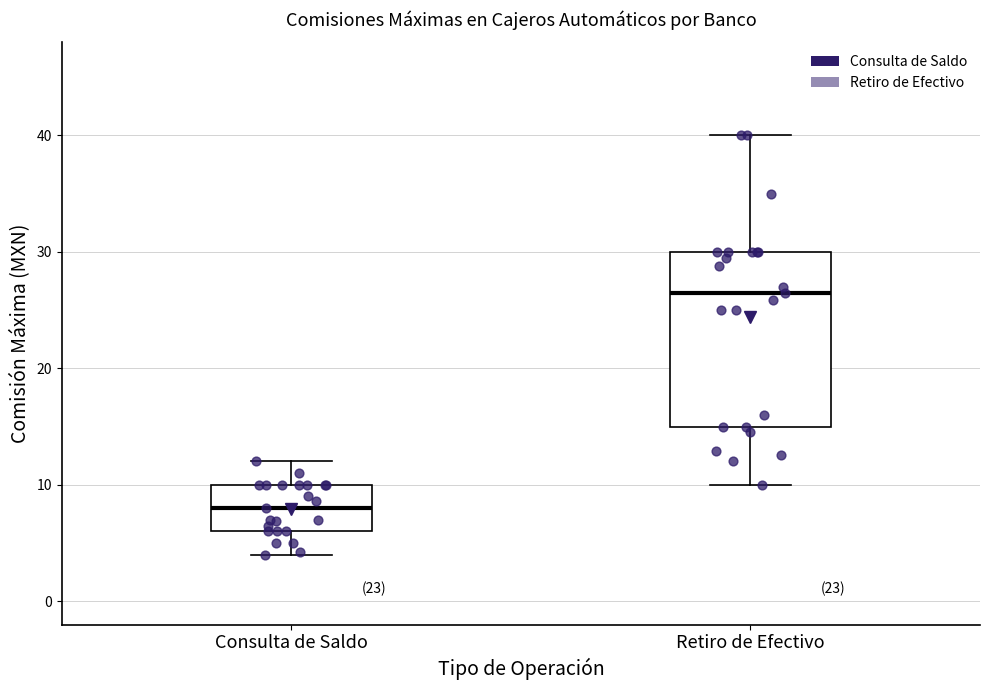

Which box has the highest median line?

Retiro de Efectivo